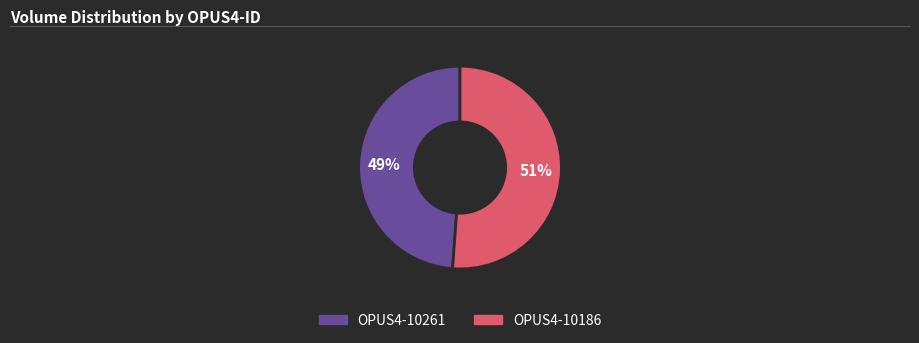

How many slices are in this pie chart?

2